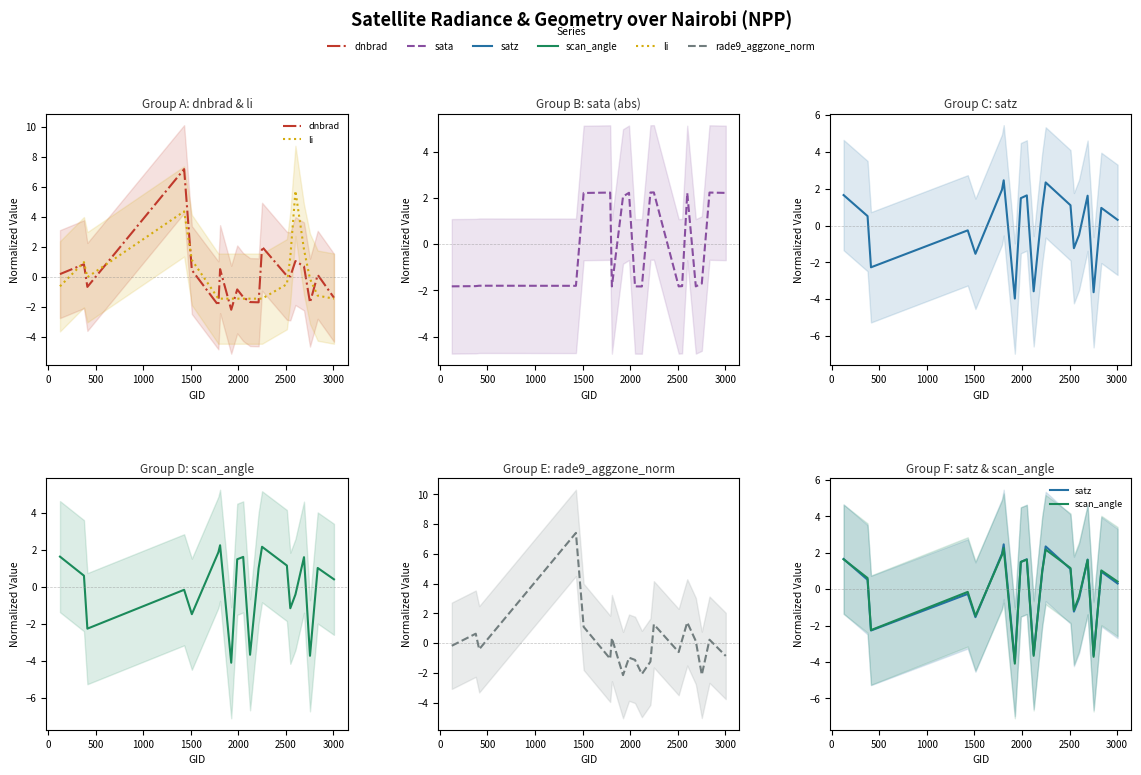

Reading left to right, extract all data points from this chart.

dnbrad: 0.2	0.9	-0.7	7.2	0.5	-1.9	0.5	-2.2	-0.8	-1.3	-1.7	-1.7	2.0	0.1	0.0	1.1	0.7	-1.7	0.1	-1.4
li: -0.6	1.0	-0.0	4.4	1.1	-1.4	-1.4	-1.4	-1.4	-1.4	-1.4	-1.4	-1.4	-0.5	1.3	5.7	1.8	-0.1	-1.2	-1.4
sata: -1.8	-1.8	-1.8	-1.8	2.2	2.2	-1.8	2.1	2.2	-1.8	-1.8	2.2	2.2	-1.8	-1.8	2.2	-1.8	-1.7	2.2	2.2
satz: 1.7	0.5	-2.3	-0.3	-1.5	1.9	2.5	-4.0	1.5	1.6	-3.6	0.9	2.3	1.1	-1.2	-0.5	1.6	-3.6	1.0	0.3
scan_angle: 1.6	0.6	-2.2	-0.2	-1.5	1.9	2.3	-4.1	1.5	1.6	-3.7	1.0	2.2	1.2	-1.1	-0.4	1.6	-3.7	1.0	0.4
rade9_aggzone_norm: -0.2	0.6	-0.4	7.4	1.1	-1.0	0.3	-2.1	-1.0	-1.1	-2.1	-1.2	1.3	-0.6	0.2	1.4	0.1	-2.1	0.2	-0.9